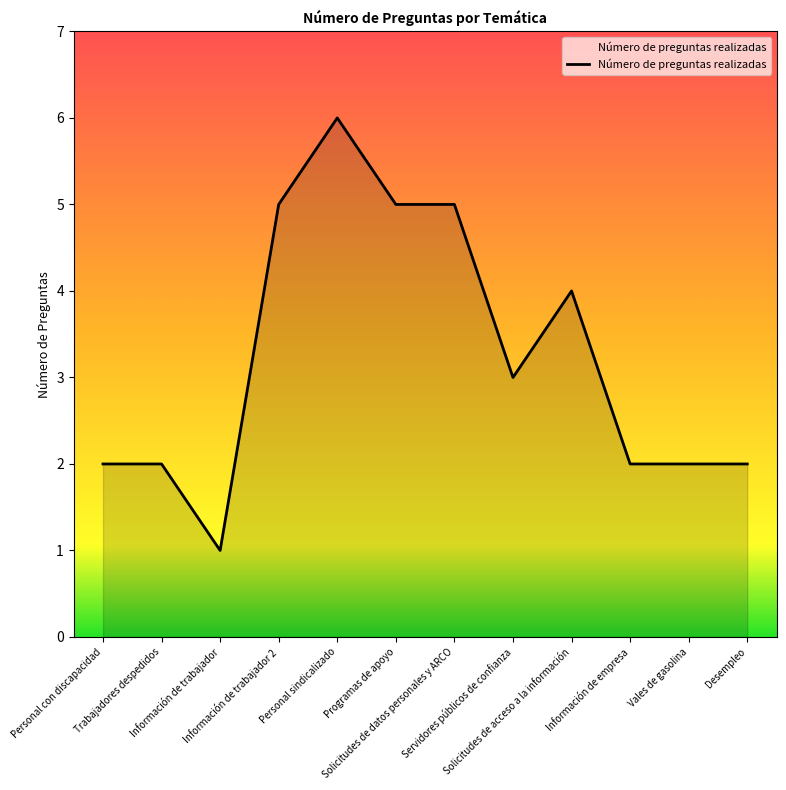

Does the chart have visible grid lines?

No